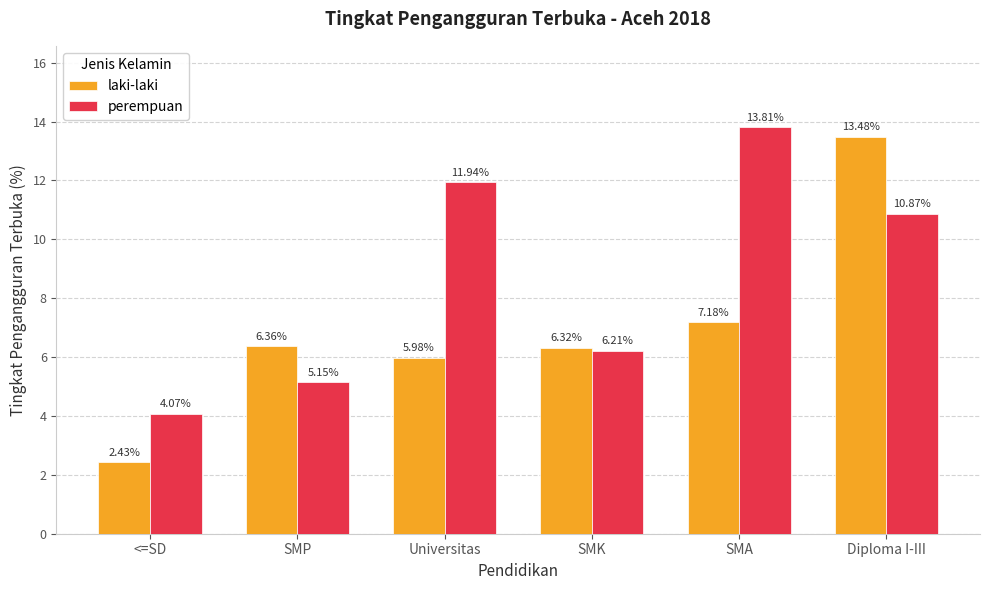

What are all the series names shown in the legend?

laki-laki, perempuan